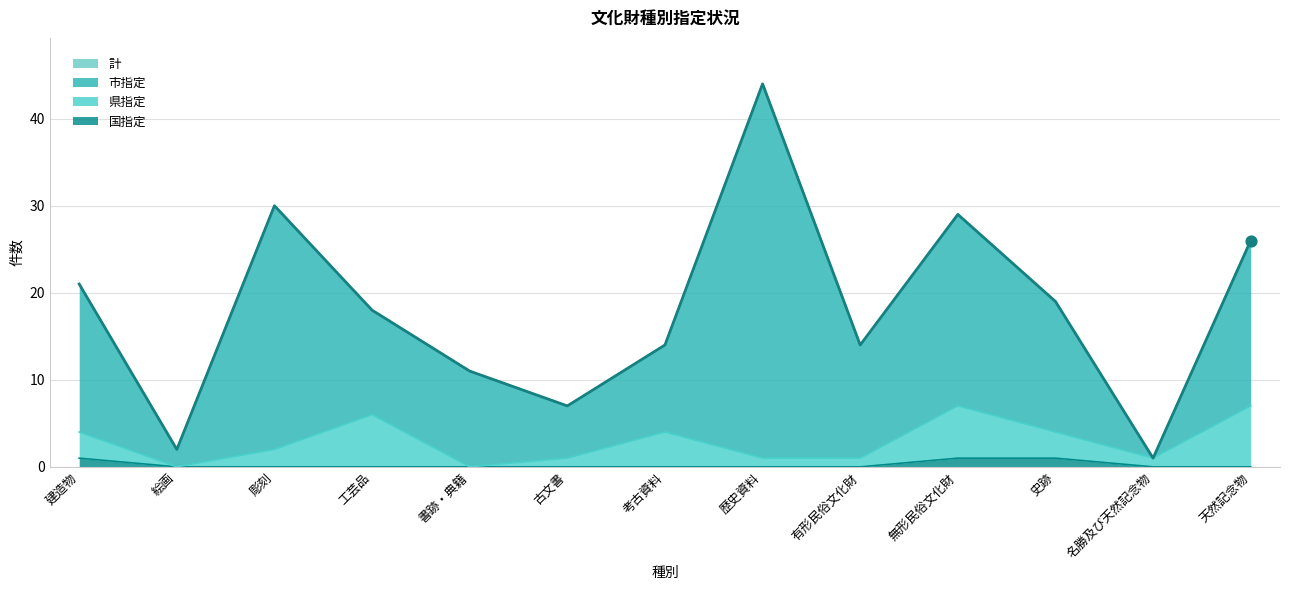

Which series reaches the minimum Y coordinate?

県指定